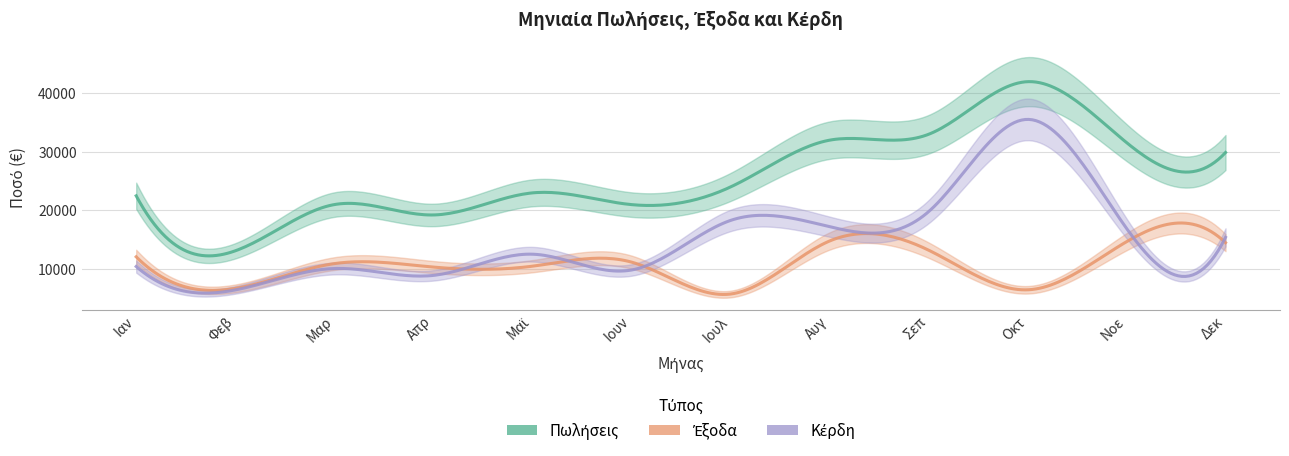

What is the label of the 4th point from the left?

Απρ